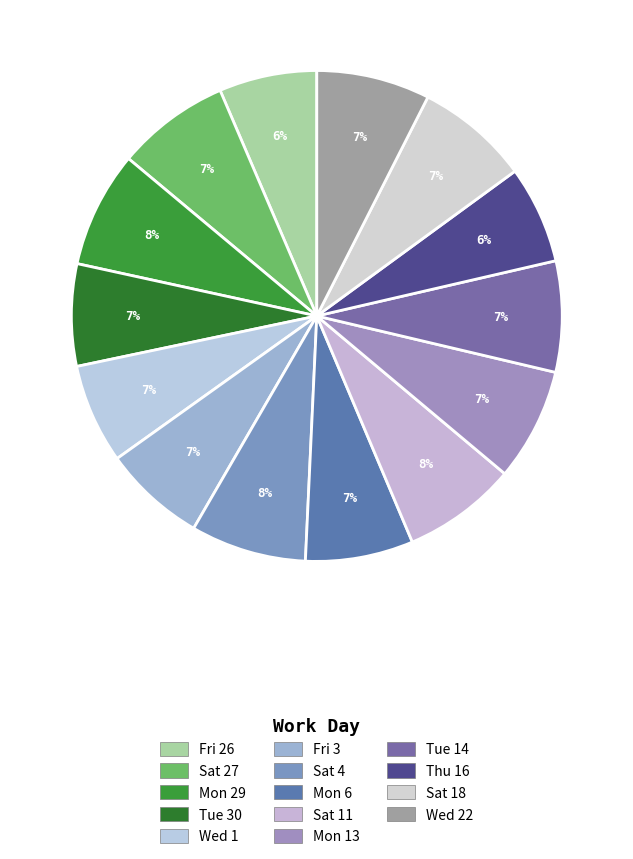

How many slices are in this pie chart?

14